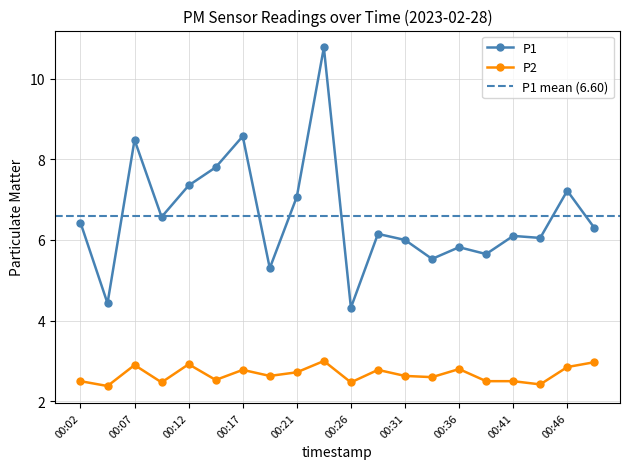

The value of P1 at 00:04 is 4.4. True or false?

True